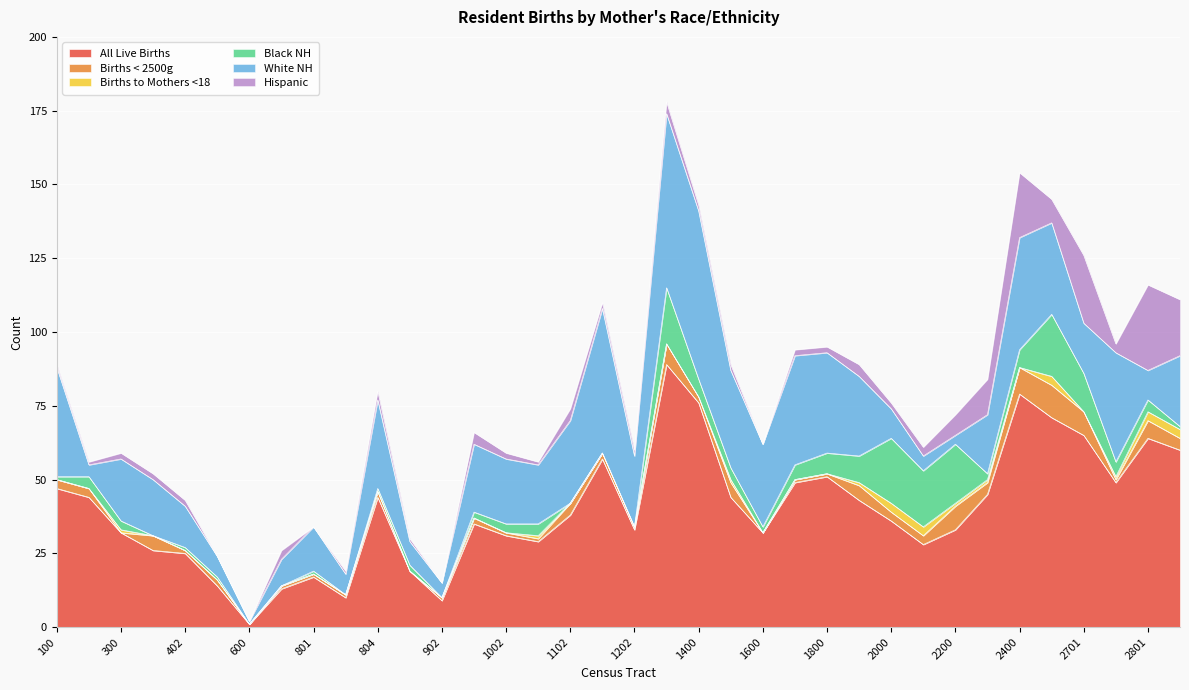

Is it true that Births < 2500g equals 1 at 801?

True